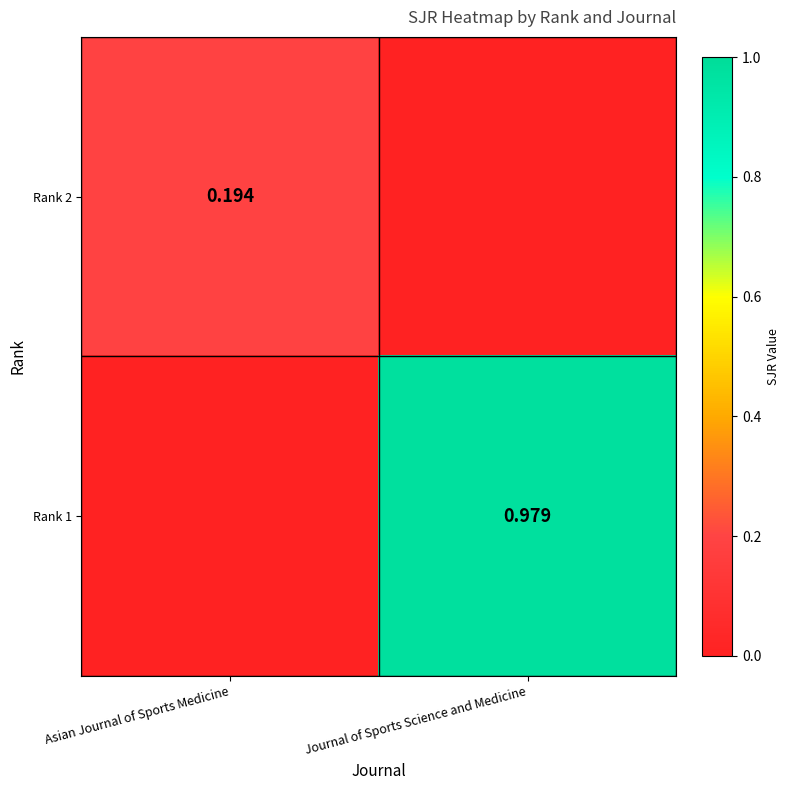

Which series changed the most between Asian Journal of Sports Medicine and Journal of Sports Science and Medicine?

Rank 1